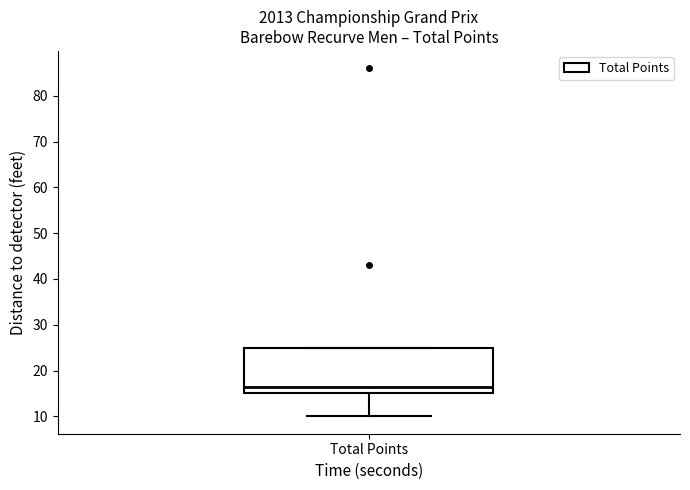

Where is the upper edge of the box for Total Points on the y-axis? The values are not printed on the chart, so give them approximately, as read against the axis.

25